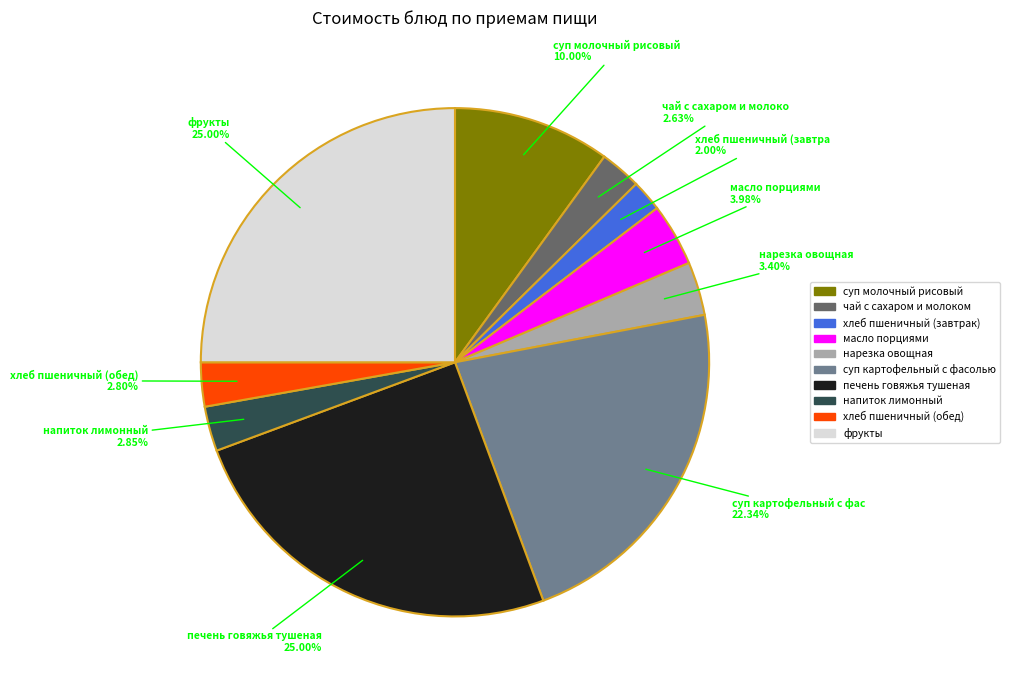

What percentage is the хлеб пшеничный (обед) slice, to the nearest percent?

3%